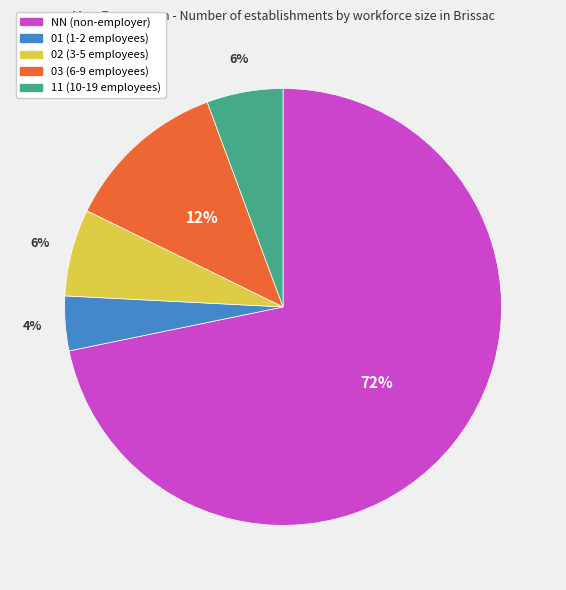

What percentage is the NN (non-employer) slice, to the nearest percent?

72%